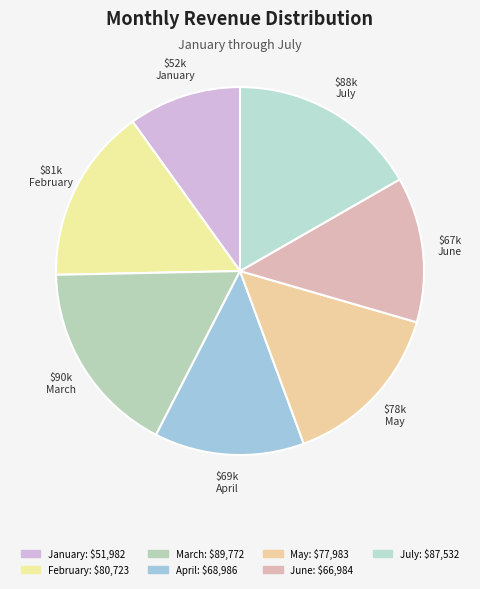

What percentage is the April slice, to the nearest percent?

13%